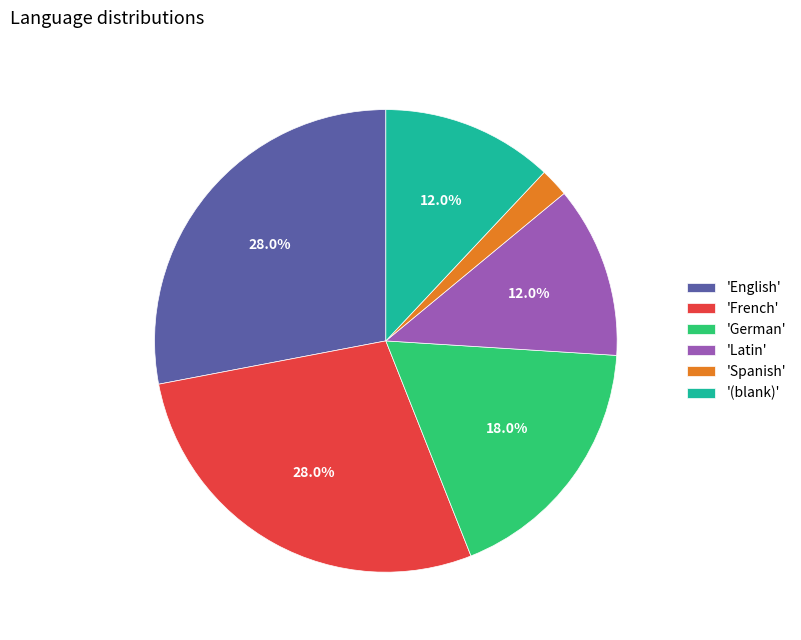

Which has a higher value, 'German' or 'French'?

'French'